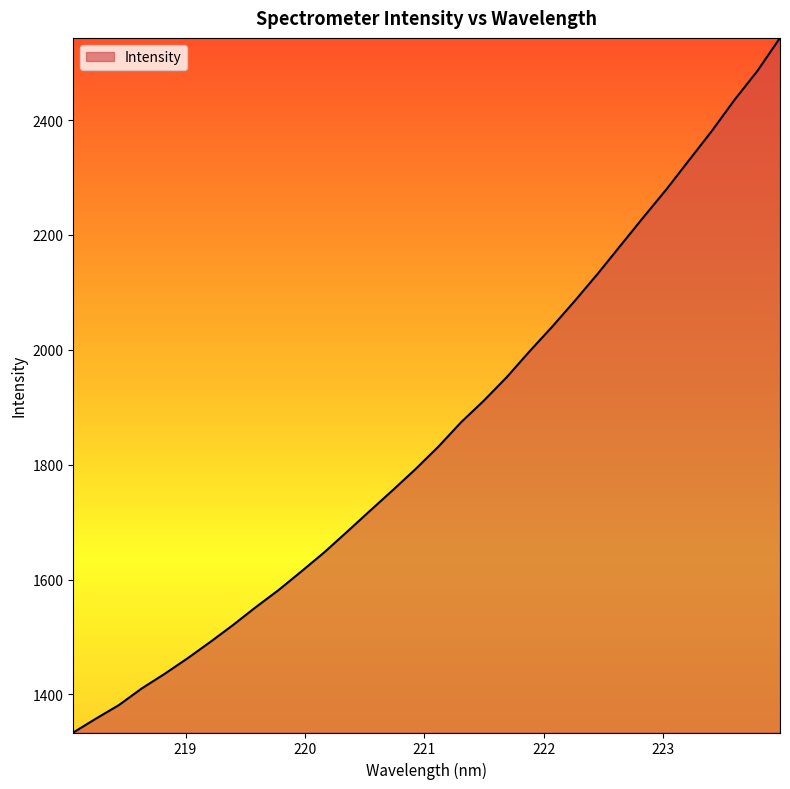

What is the greatest value displayed?

2543.0